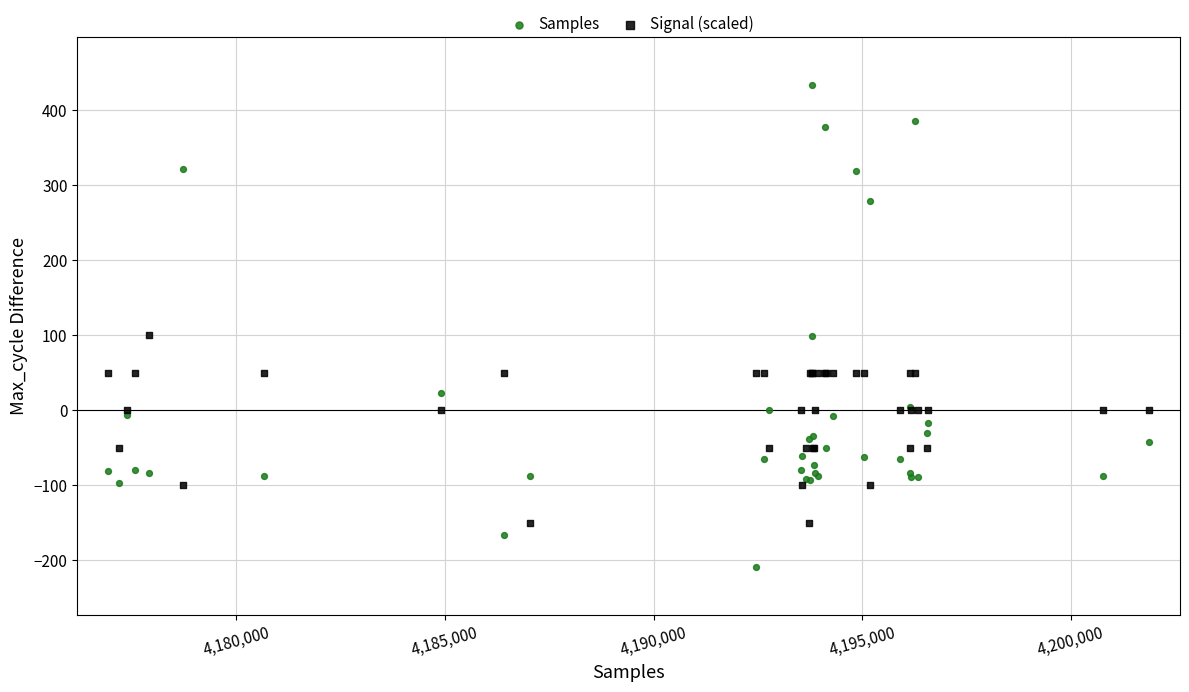

What is the X range (max minus min) for the scatter plot?

24927.0